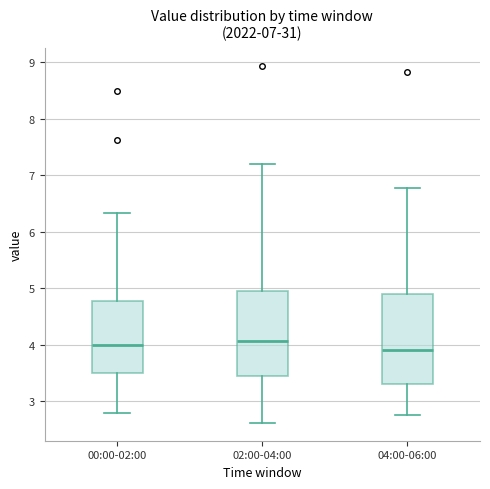

Reading left to right, transcribe this box plot: for each box, give where its median line is, the range the box spans, and where its two whiskers end, as read against the y-axis. The values are not printed on the chart, so give them approximately, as read against the axis.

00:00-02:00: median 4.0, box 3.5 to 4.8, whiskers 2.8 to 6.3
02:00-04:00: median 4.1, box 3.4 to 5.0, whiskers 2.6 to 7.2
04:00-06:00: median 3.9, box 3.3 to 4.9, whiskers 2.8 to 6.8